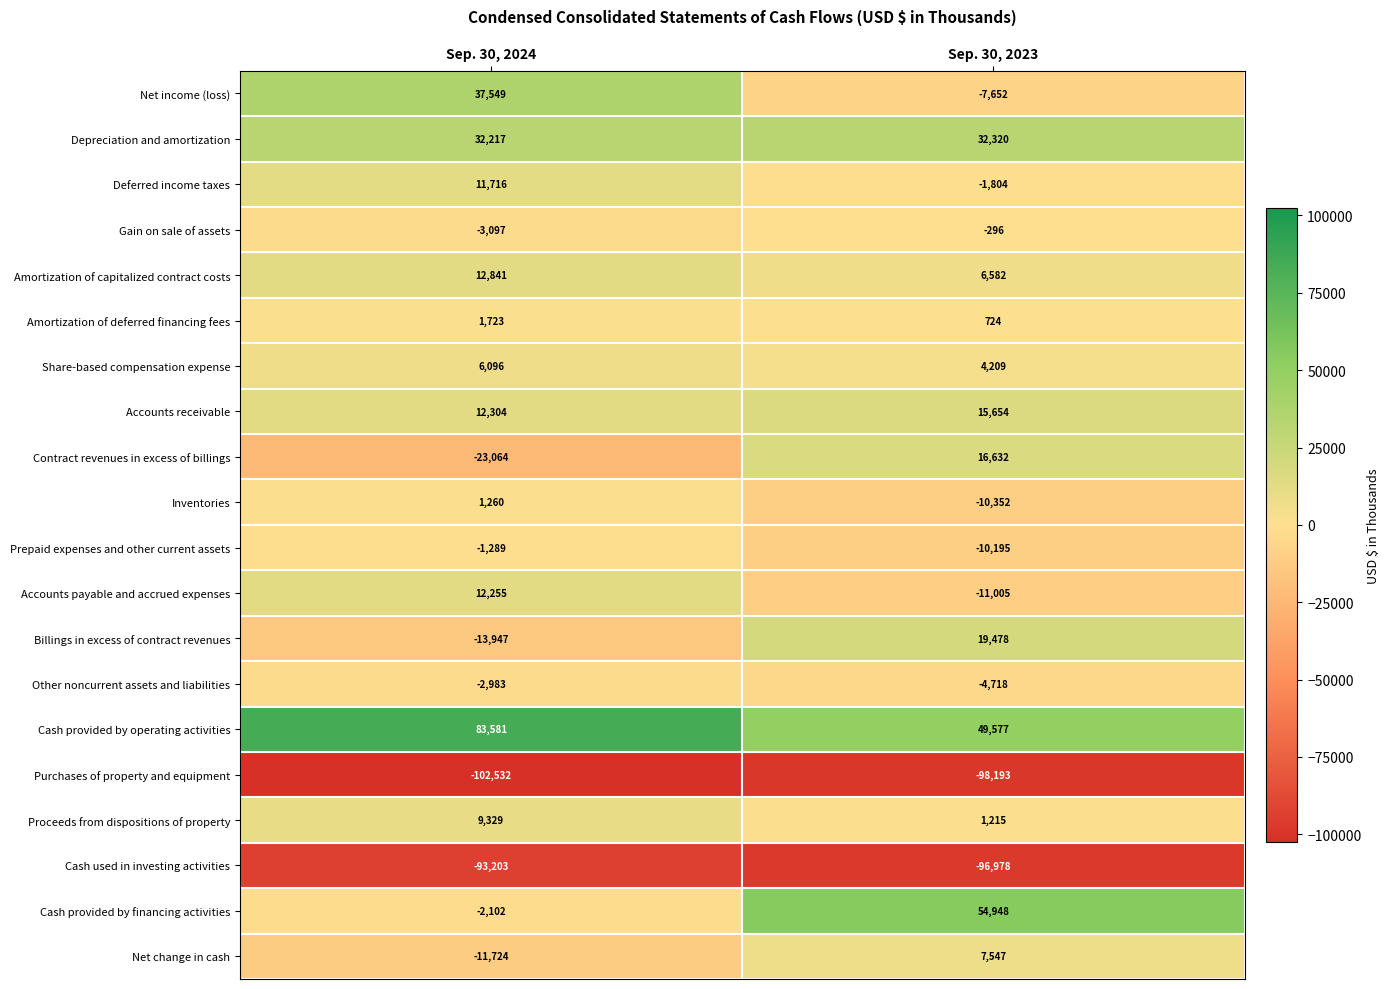

At which label does Depreciation and amortization reach its minimum?

Sep. 30, 2024